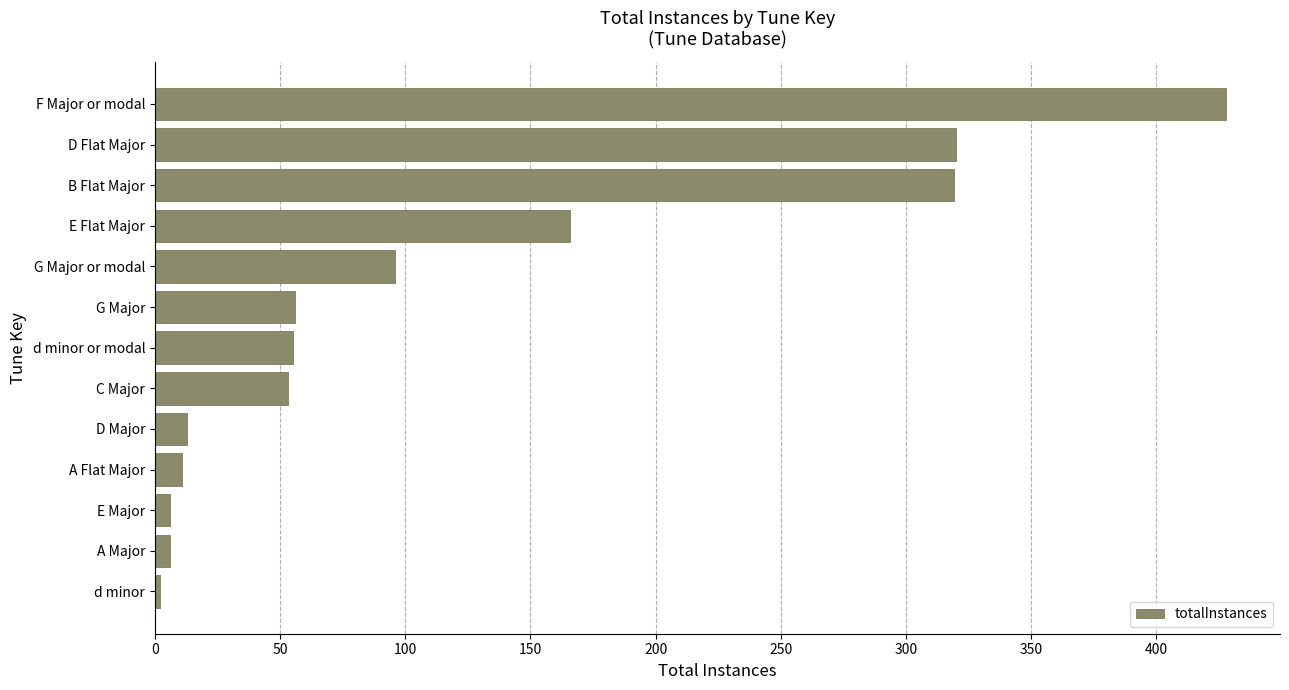

True or false: the data shows 166 at E Flat Major.

True